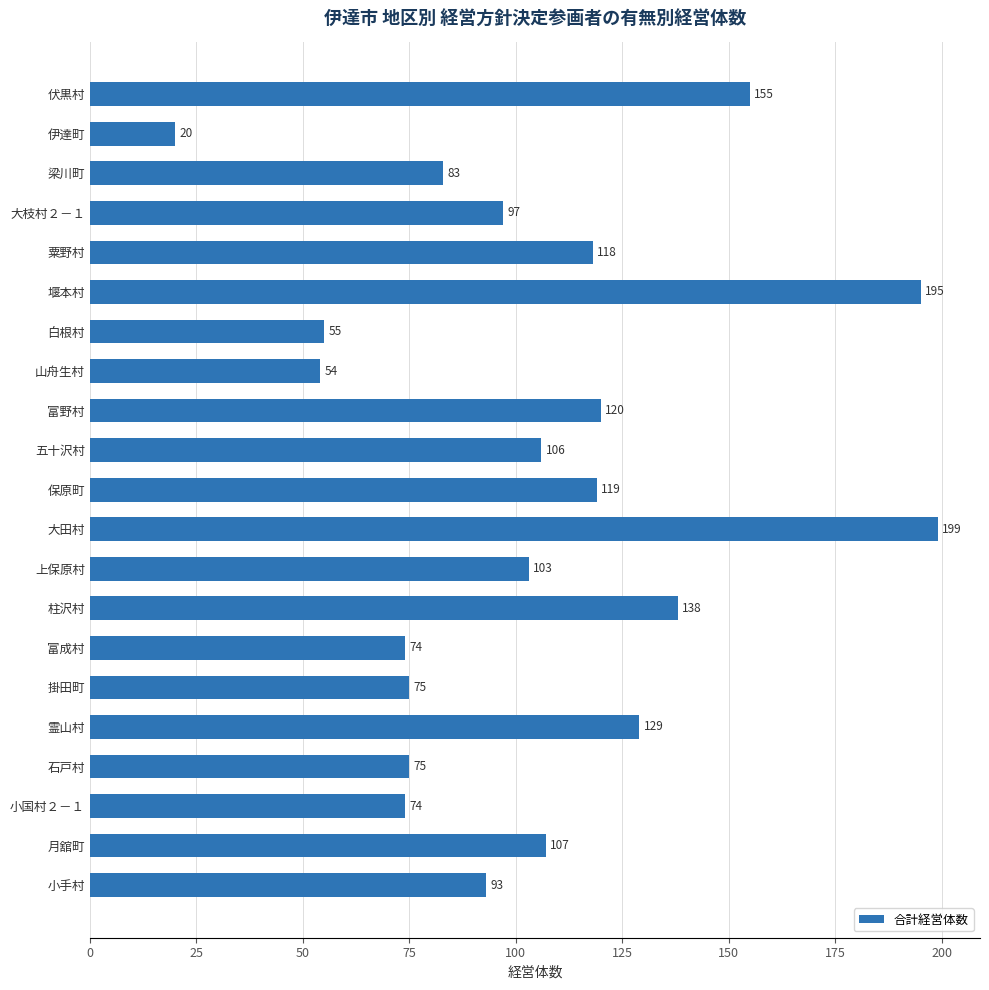

What is the label of the 13th bar from the bottom?

富野村